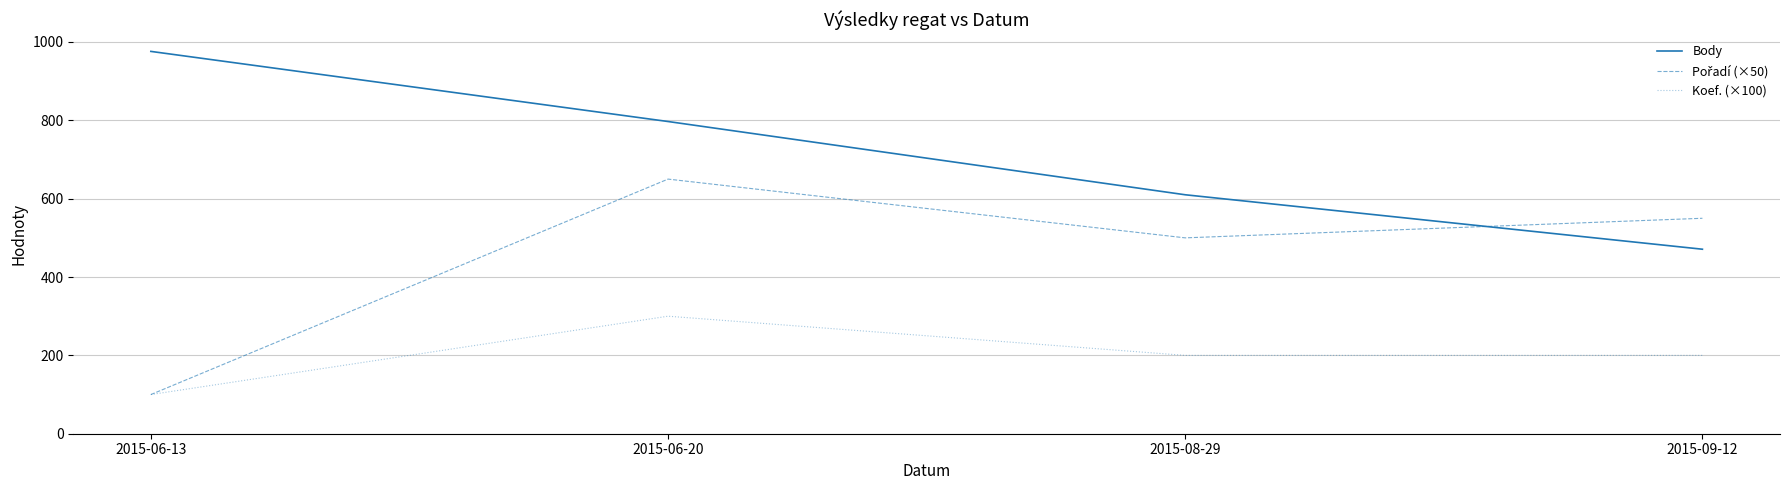

How many Koef. (×100) values are between 200 and 300?

3